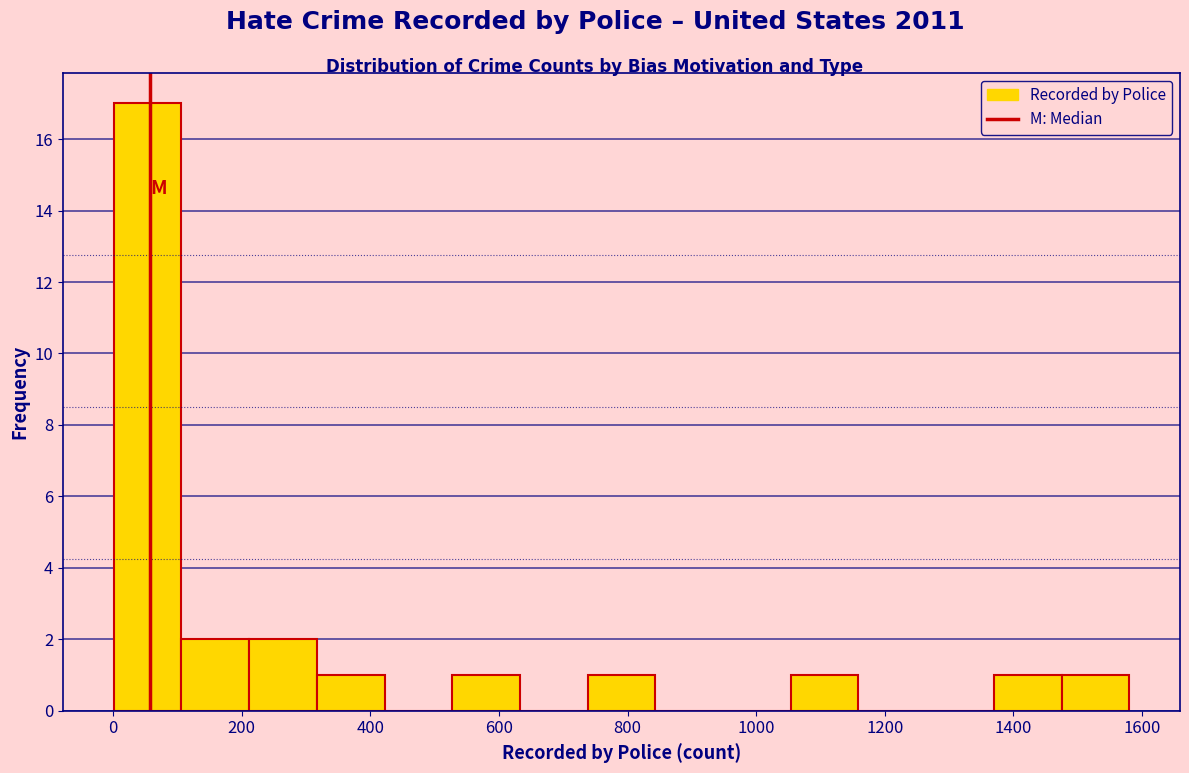

Reading left to right, list every bar in this chart as the range it spans on the x-axis followed by its height. Neither the bar edges nor the heights are printed on the chart, so give them approximately, as read against the axes.

0 to 100: 17
100 to 220: 2
220 to 320: 2
320 to 420: 1
420 to 520: 0
520 to 640: 1
640 to 740: 0
740 to 840: 1
840 to 940: 0
940 to 1060: 0
1060 to 1160: 1
1160 to 1260: 0
1260 to 1360: 0
1360 to 1480: 1
1480 to 1580: 1